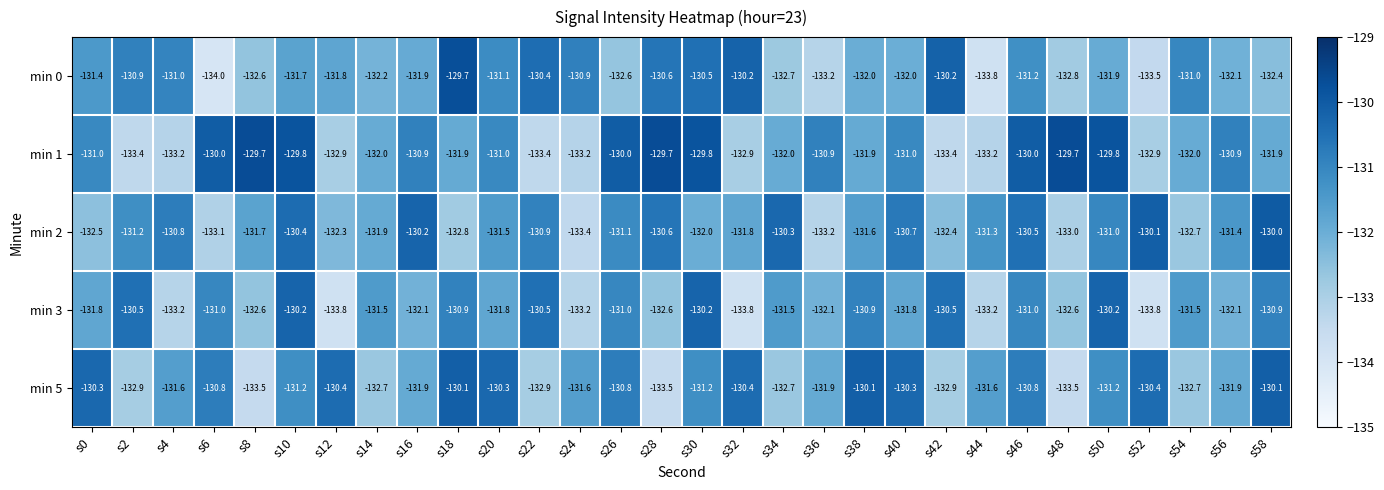

Is it true that min 0 equals -36.4 at s44?

False